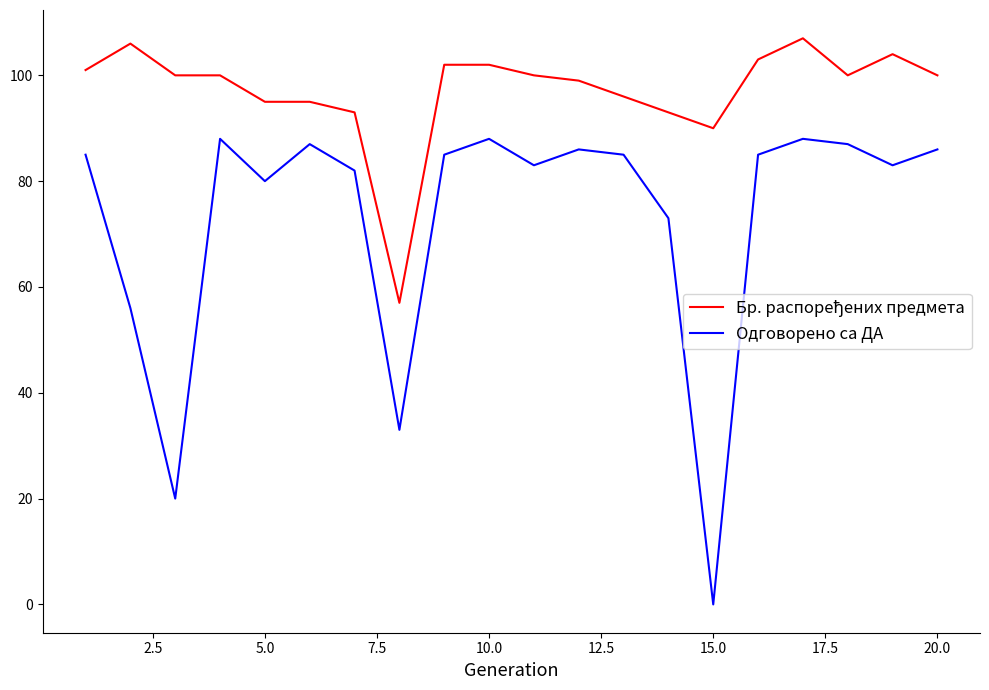

What is the highest value of the Одговорено са ДА series?

88